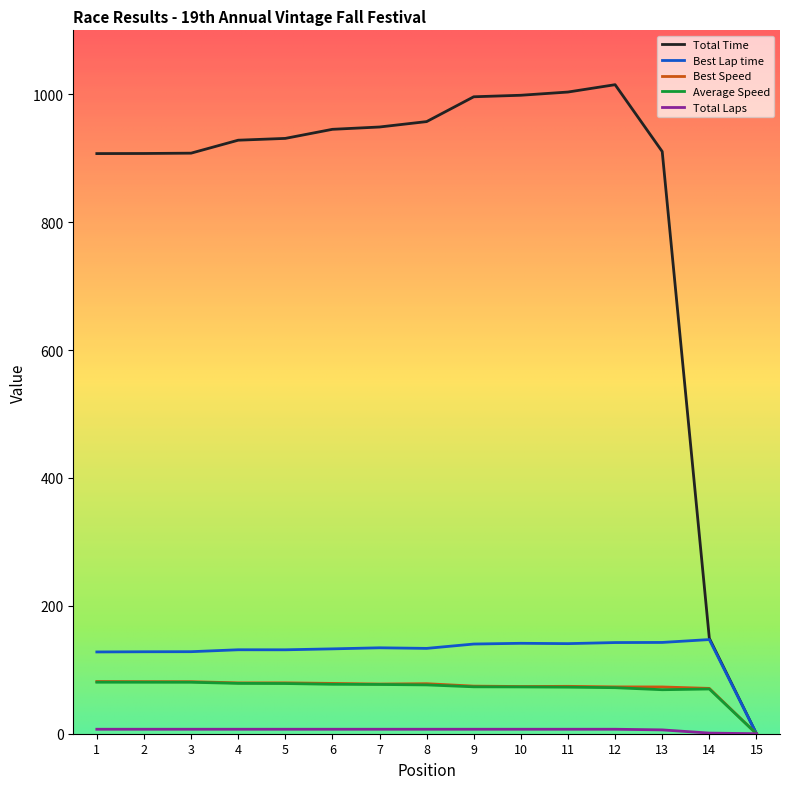

How many lines are shown in the chart?

5